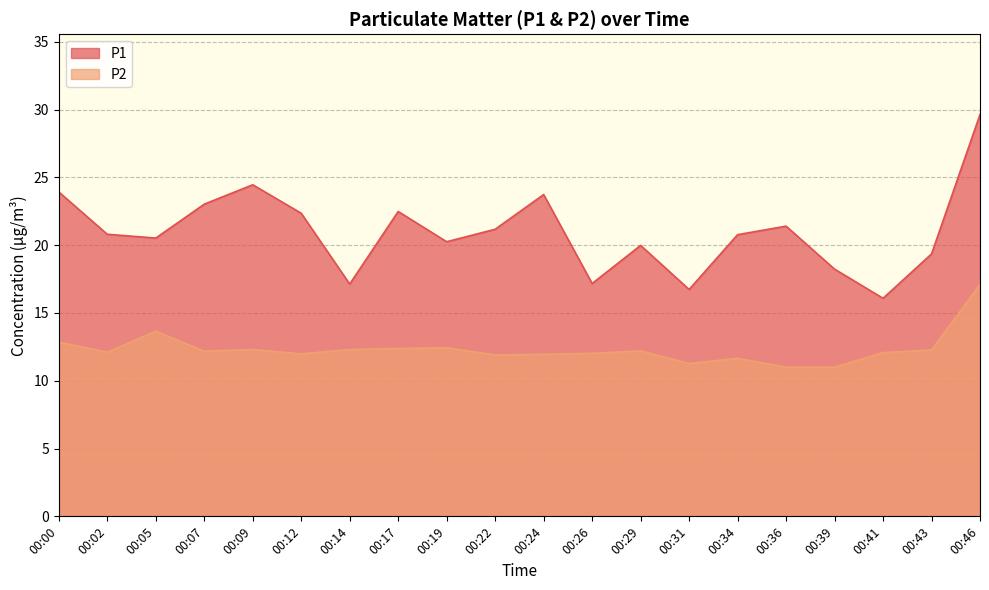

What is the difference between the maximum and minimum values in the P1 series?

13.6